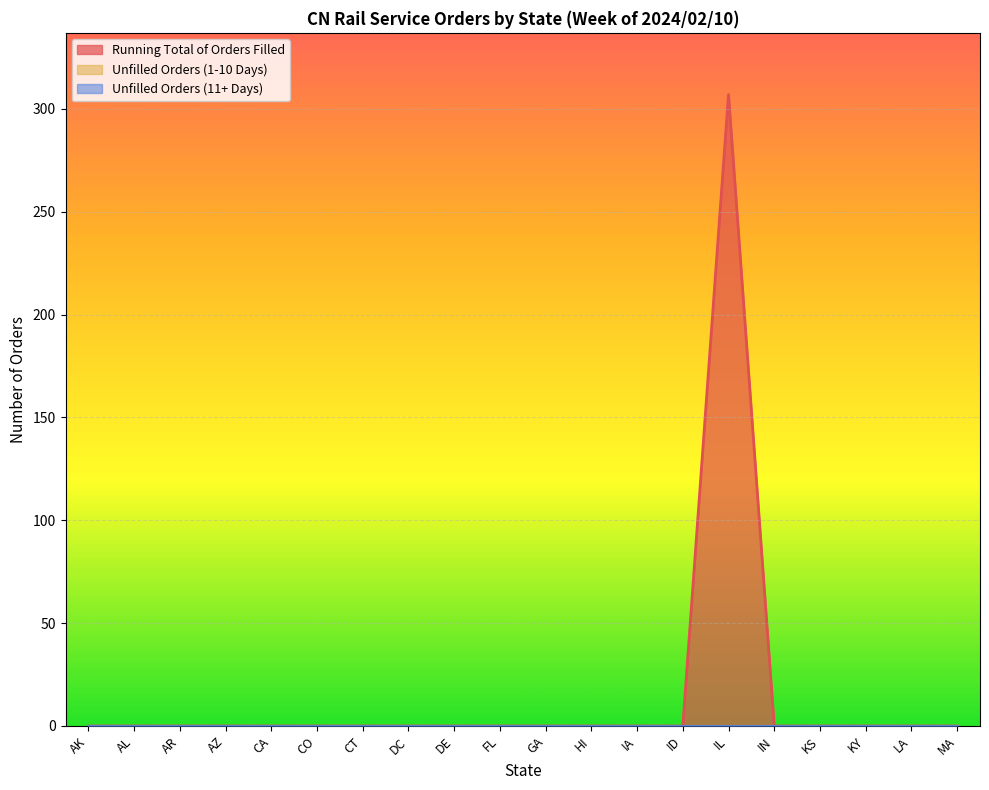

Reading right to left, extract all data points from this chart.

Running Total of Orders Filled: 0	0	0	0	0	307	0	0	0	0	0	0	0	0	0	0	0	0	0	0
Unfilled Orders (1-10 Days): 0	0	0	0	0	0	0	0	0	0	0	0	0	0	0	0	0	0	0	0
Unfilled Orders (11+ Days): 0	0	0	0	0	0	0	0	0	0	0	0	0	0	0	0	0	0	0	0